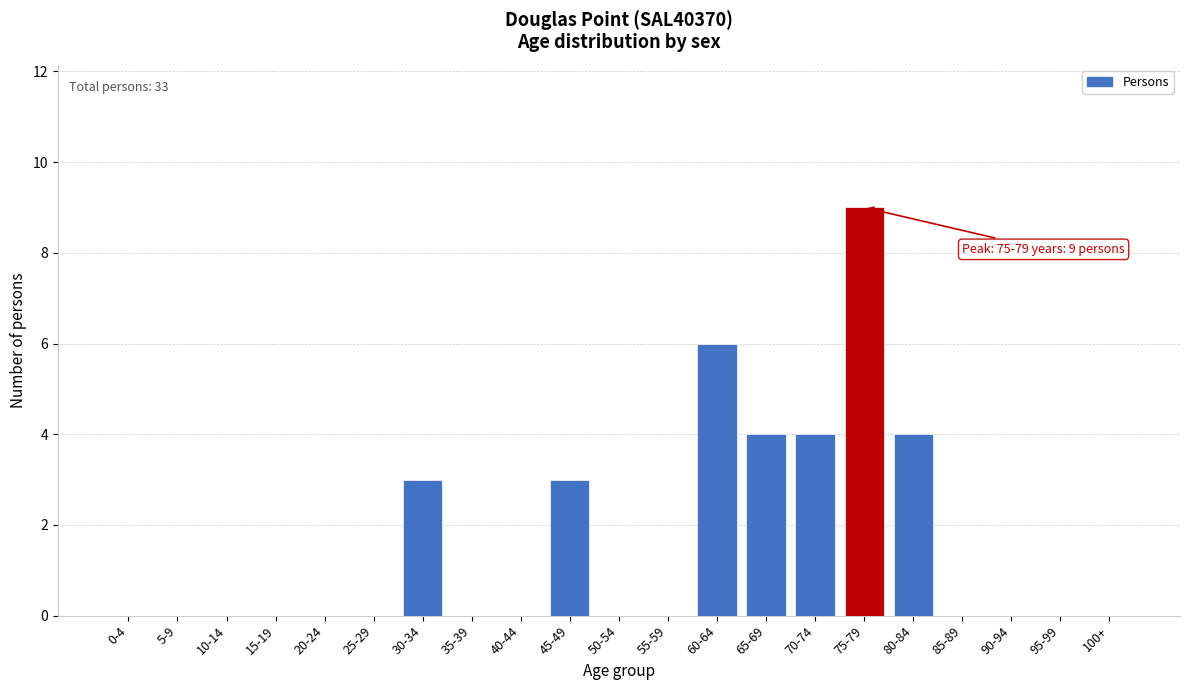

True or false: the data shows 4 at 95-99.

False